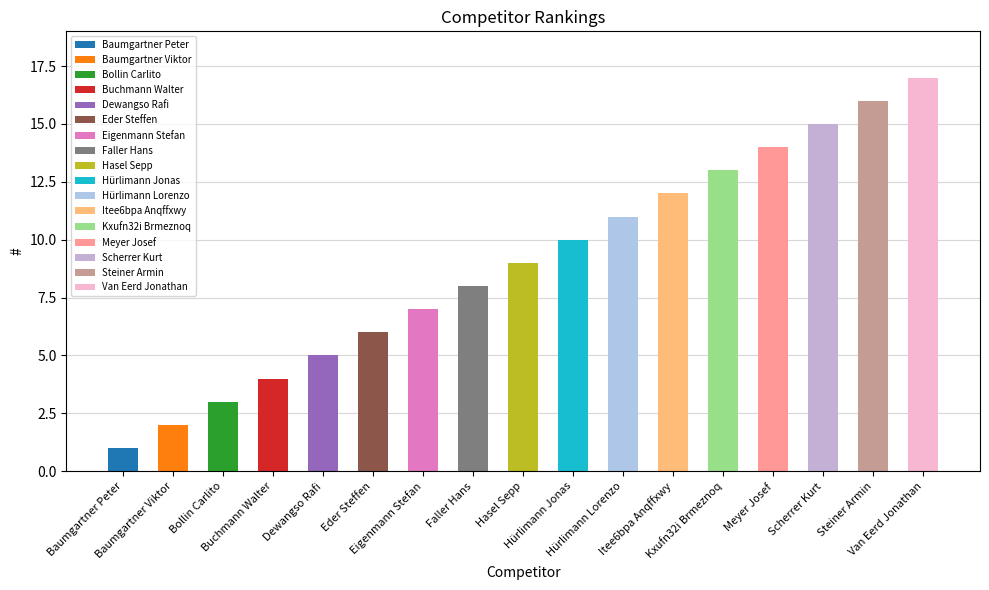

What is the label of the 6th bar from the right?

Itee6bpa Anqffxwy